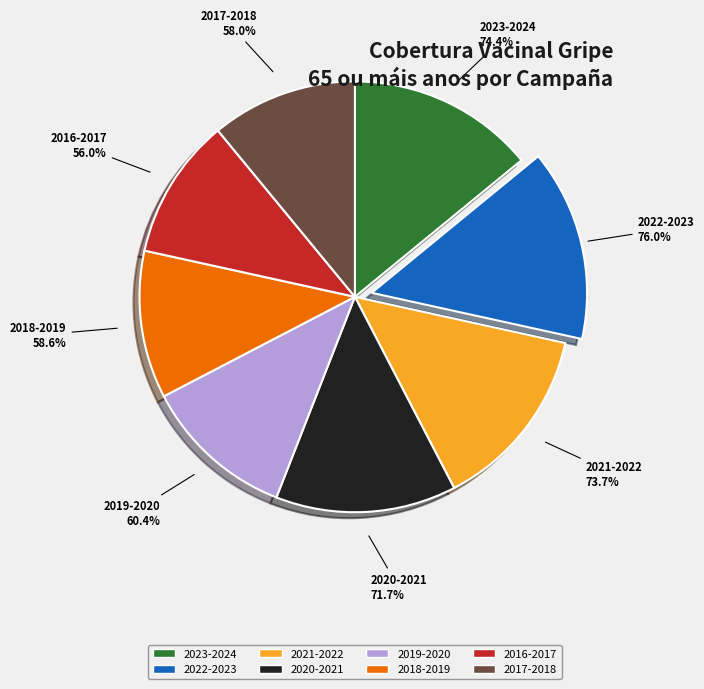

Count the number of slices in the pie.

8